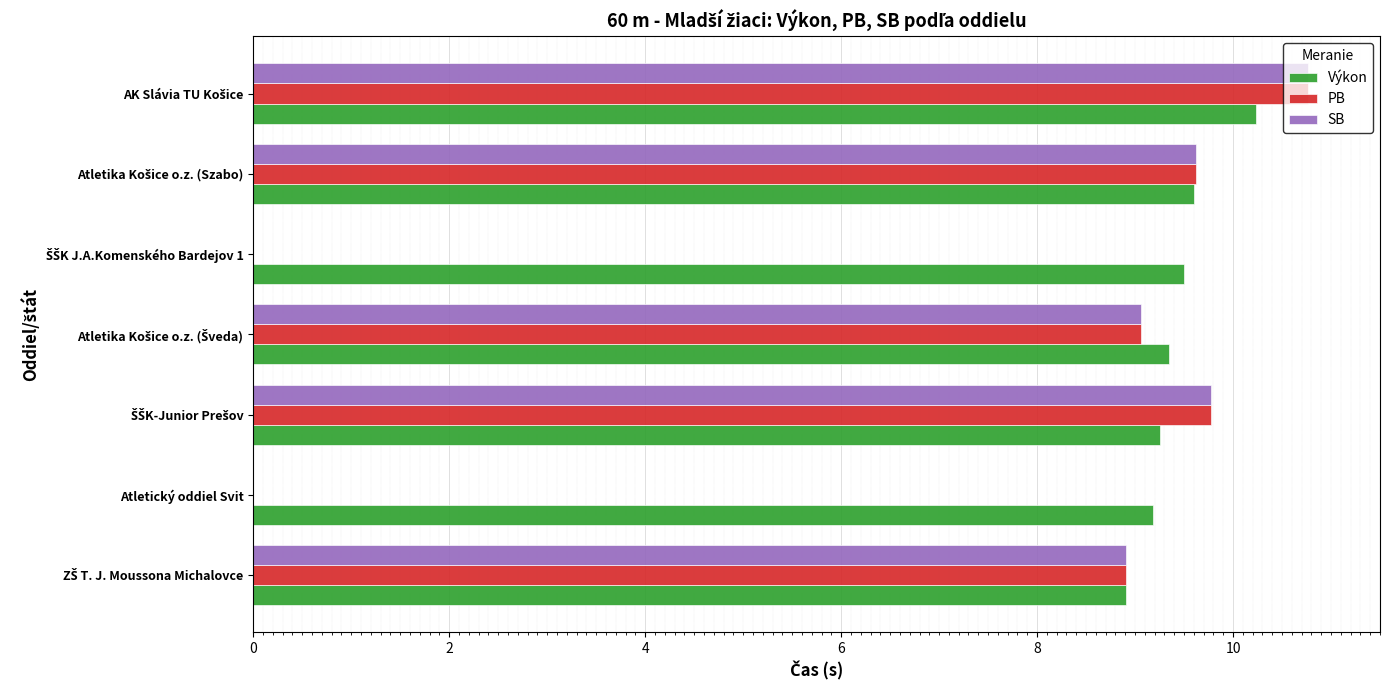

What is the sum of all Výkon values?

66.0